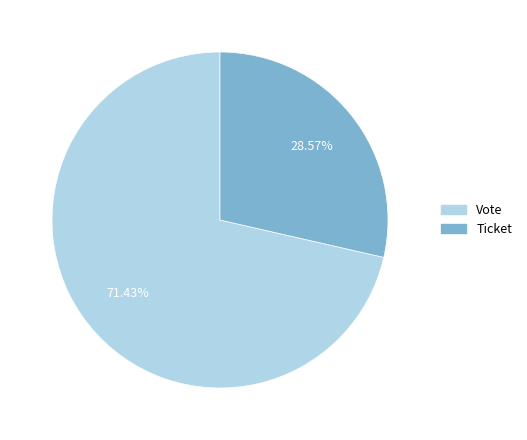

What is the ratio of the value at Vote to the value at Ticket?

2.5